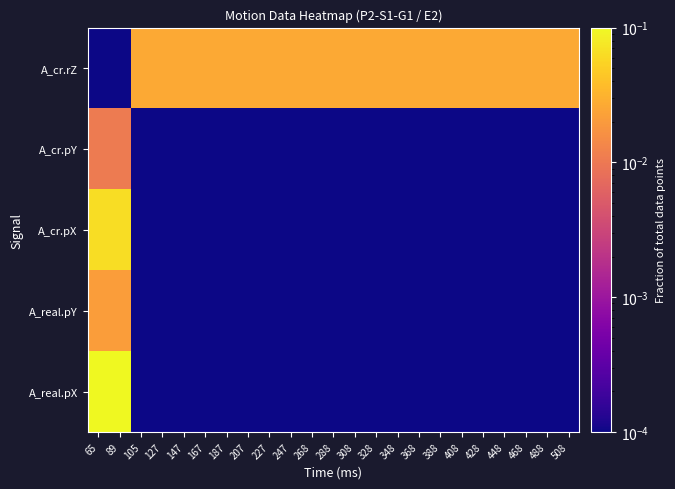

What is the maximum value shown in the chart?

0.1